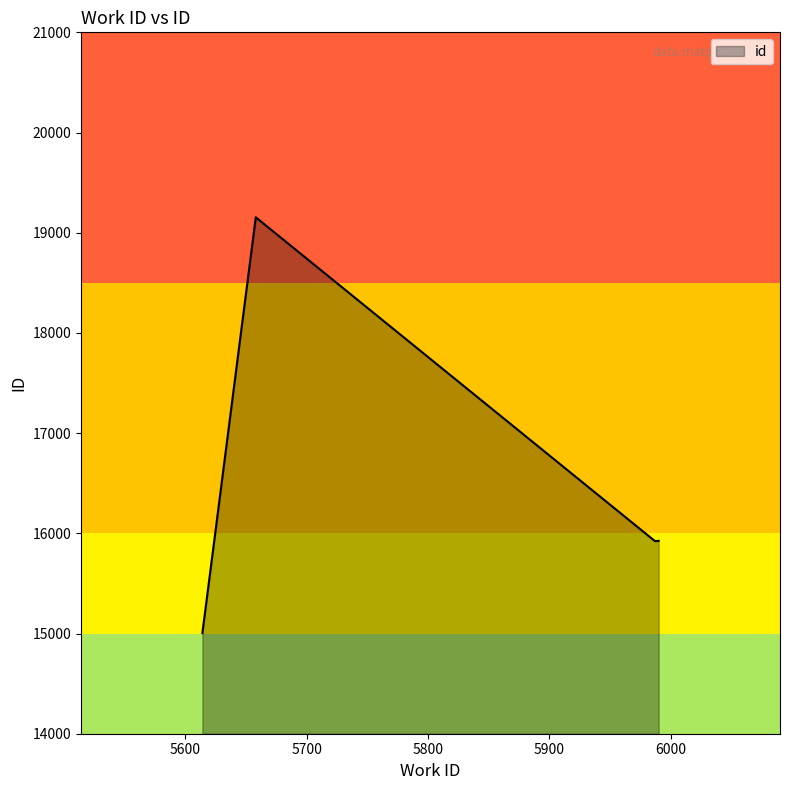

How many lines are shown in the chart?

1